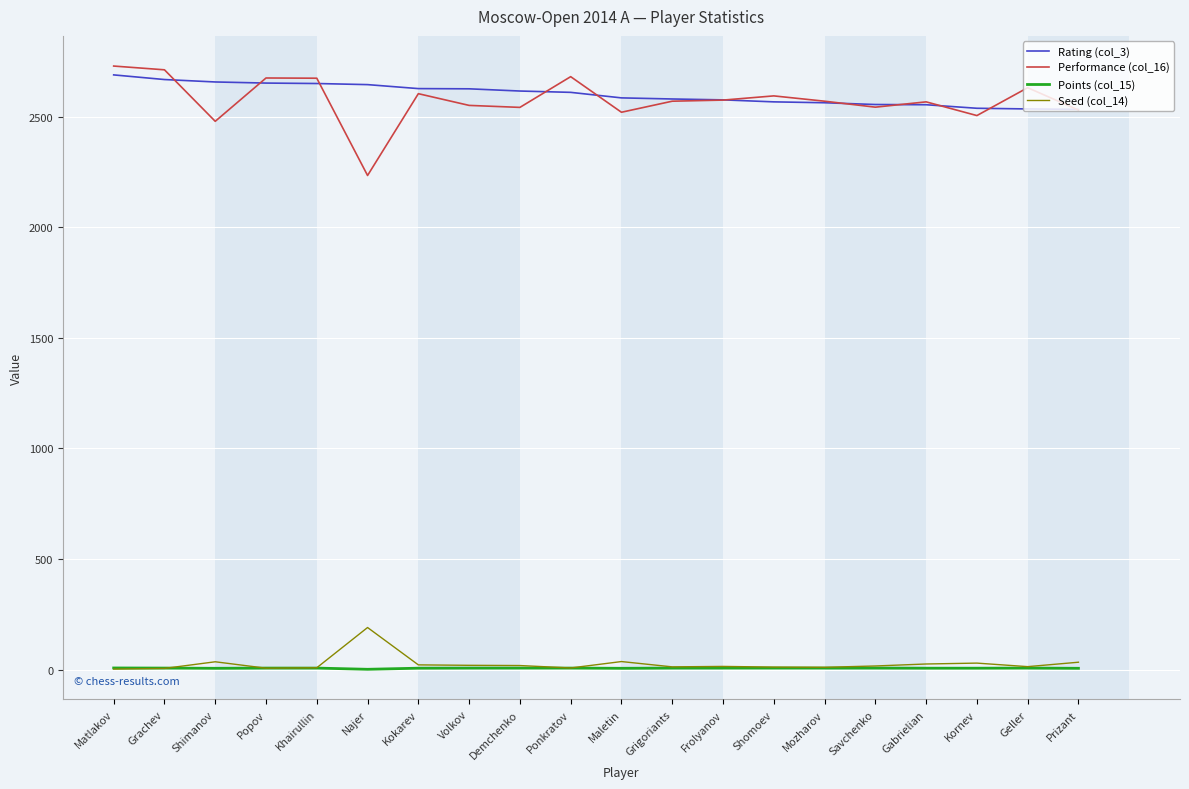

What is the difference between the highest and lowest values at Maletin?

2580.5